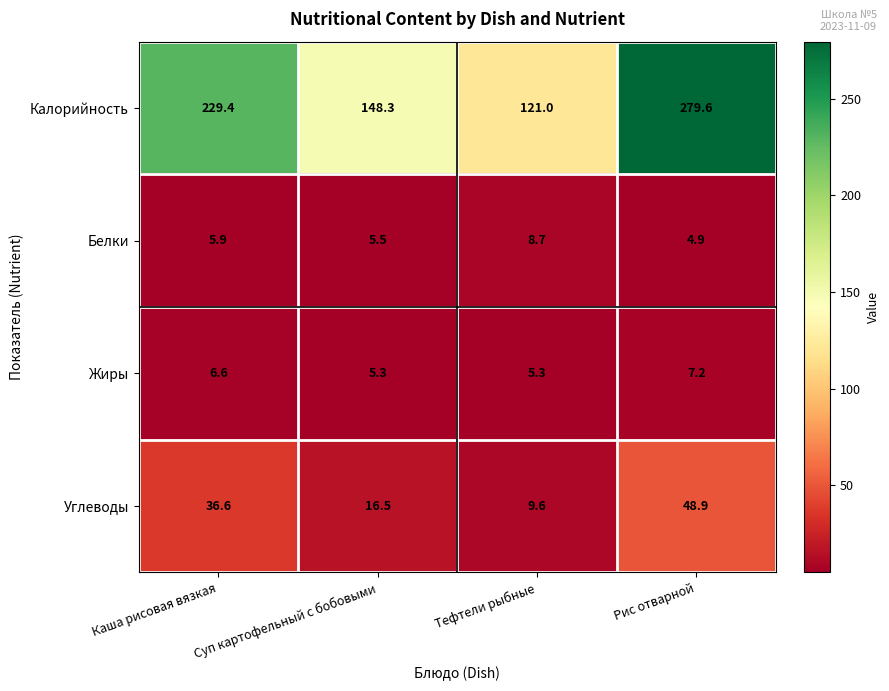

What is the minimum value shown in the chart?

4.9